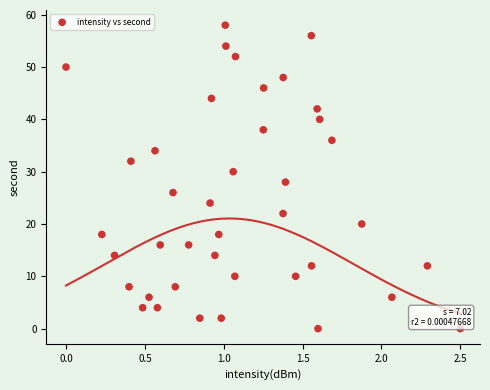

What is the range of Y values (max minus min)?

58